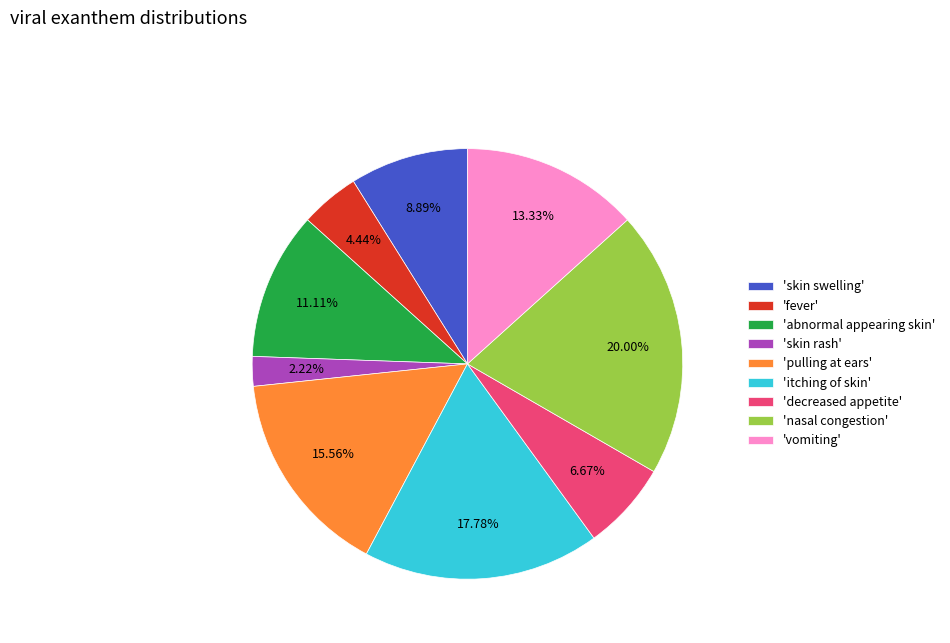

How many segments does this pie chart have?

9